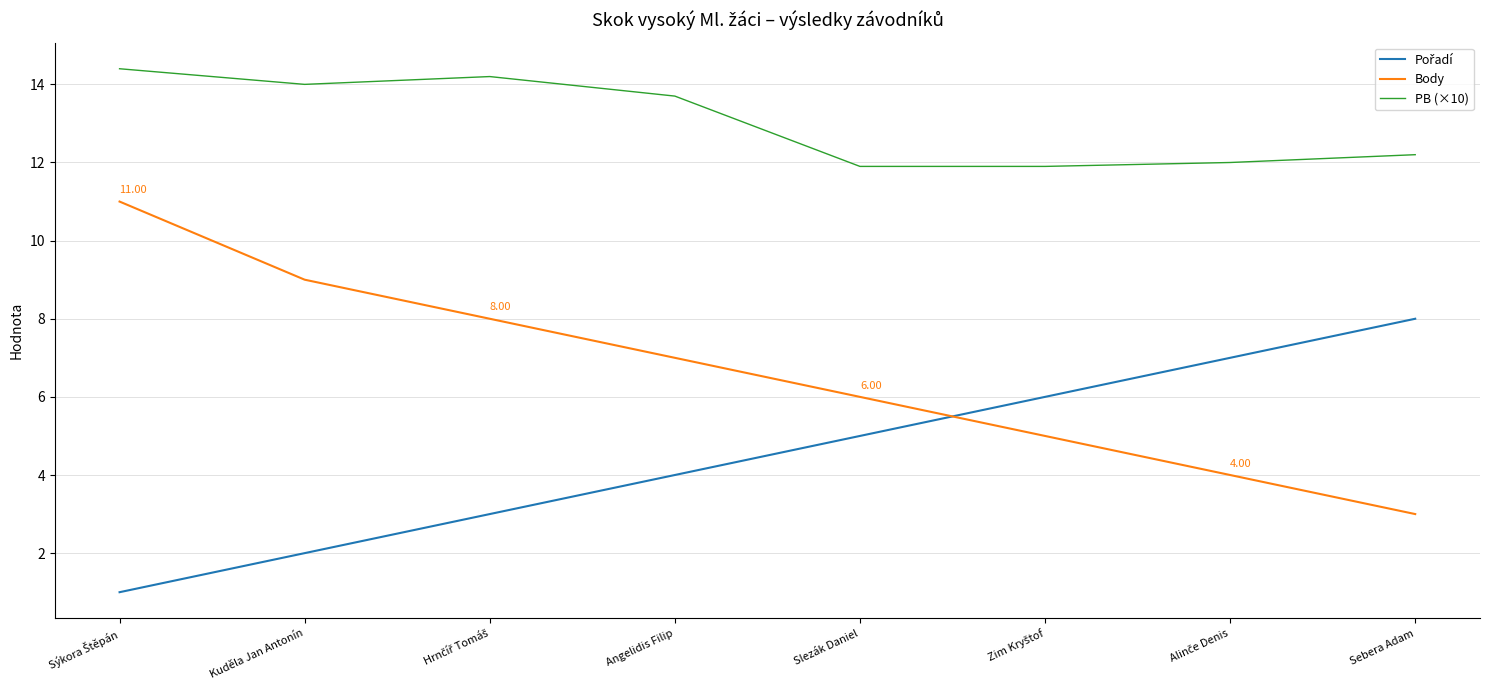

Does the chart display data point markers on the line(s)?

No